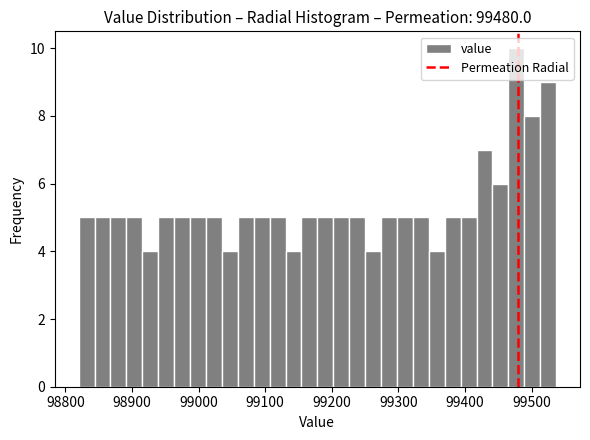

Read against the x-axis, roughly where is the centre of the tallest bar?

99480